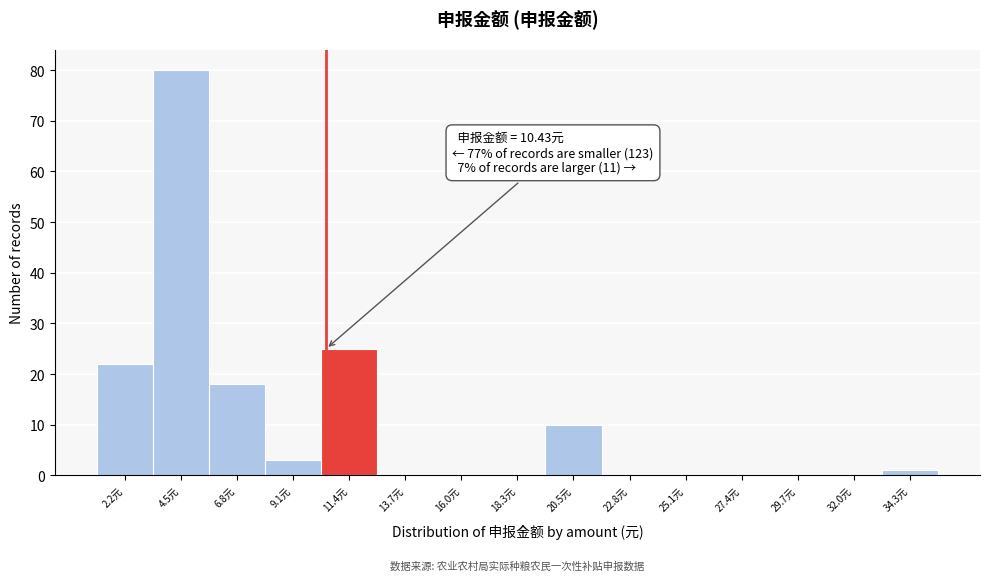

Over which range of the x-axis is the bar tallest?

3.5 to 5.5